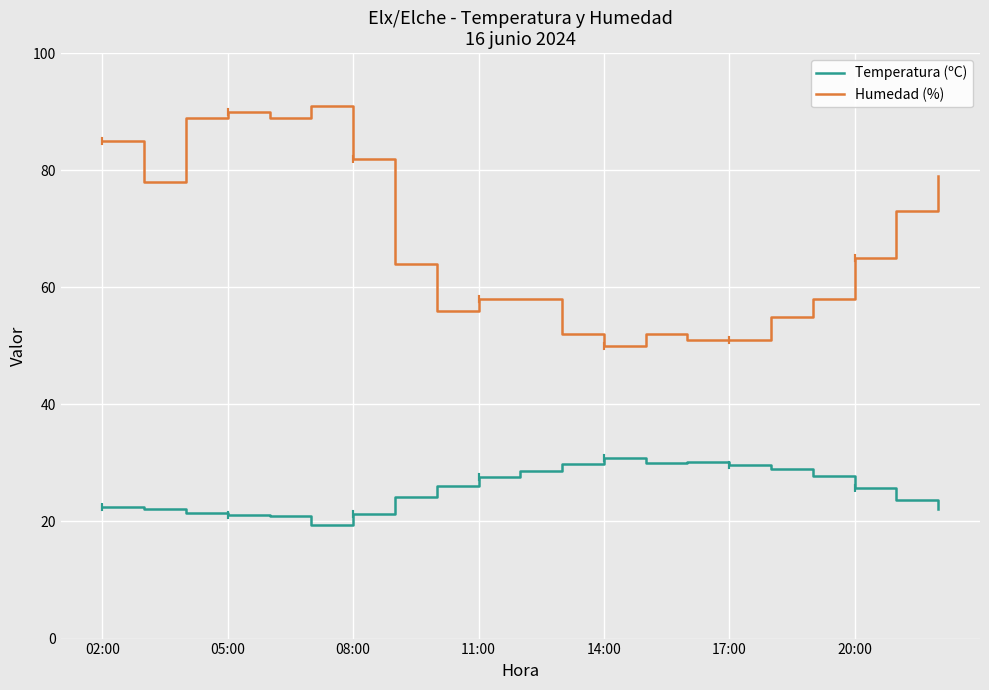

Which series has the largest total across all categories?

Humedad (%)